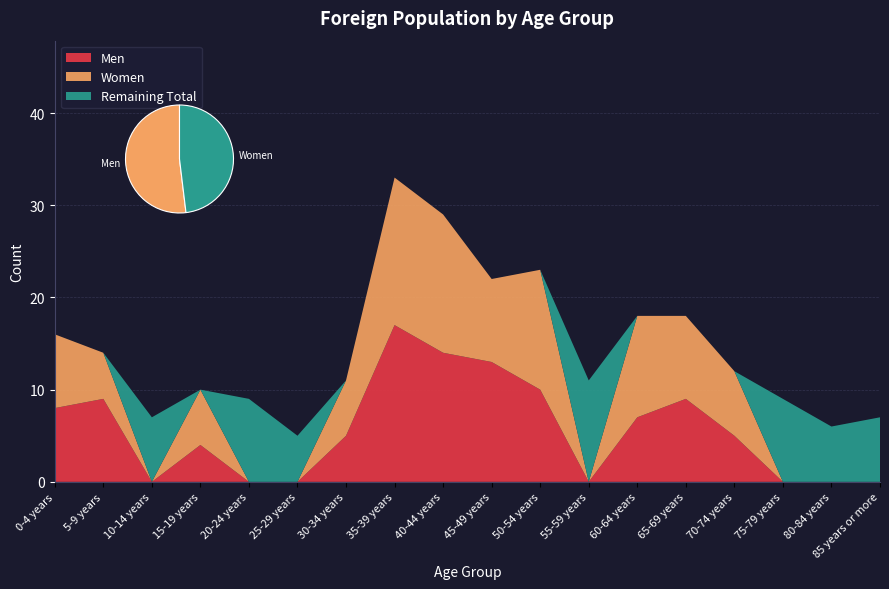

Reading right to left, extract all data points from this chart.

Men: 0	0	0	5	9	7	0	10	13	14	17	5	0	0	4	0	9	8
Women: 0	0	0	7	9	11	0	13	9	15	16	6	0	0	6	0	5	8
Total: 7	6	9	12	18	18	11	23	22	29	33	11	5	9	10	7	14	16